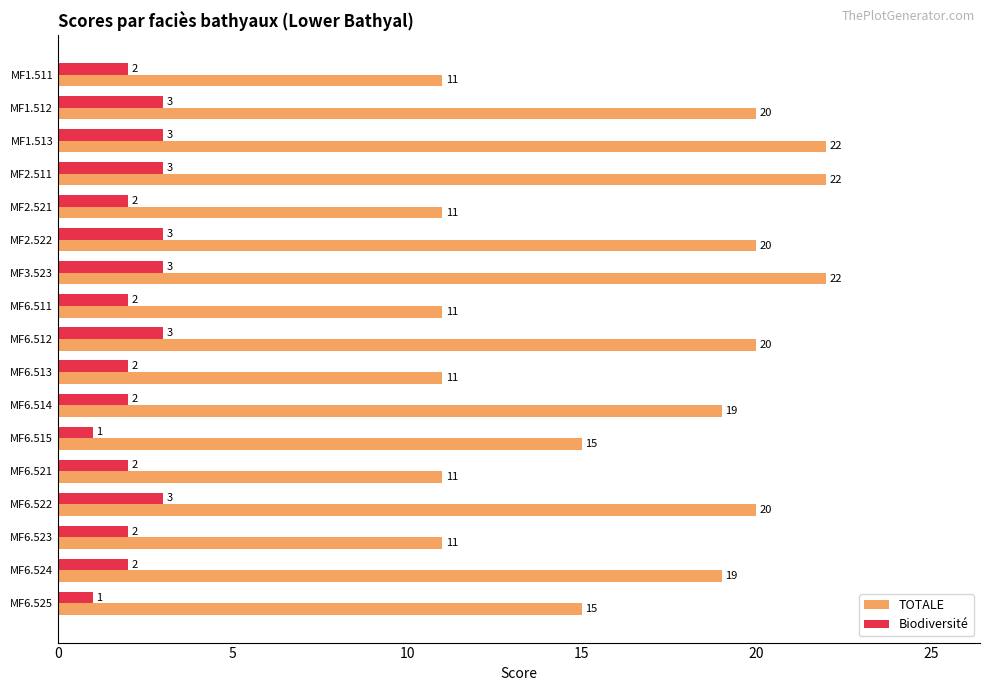

What is the spread (max minus min) of values at MF1.512?

17